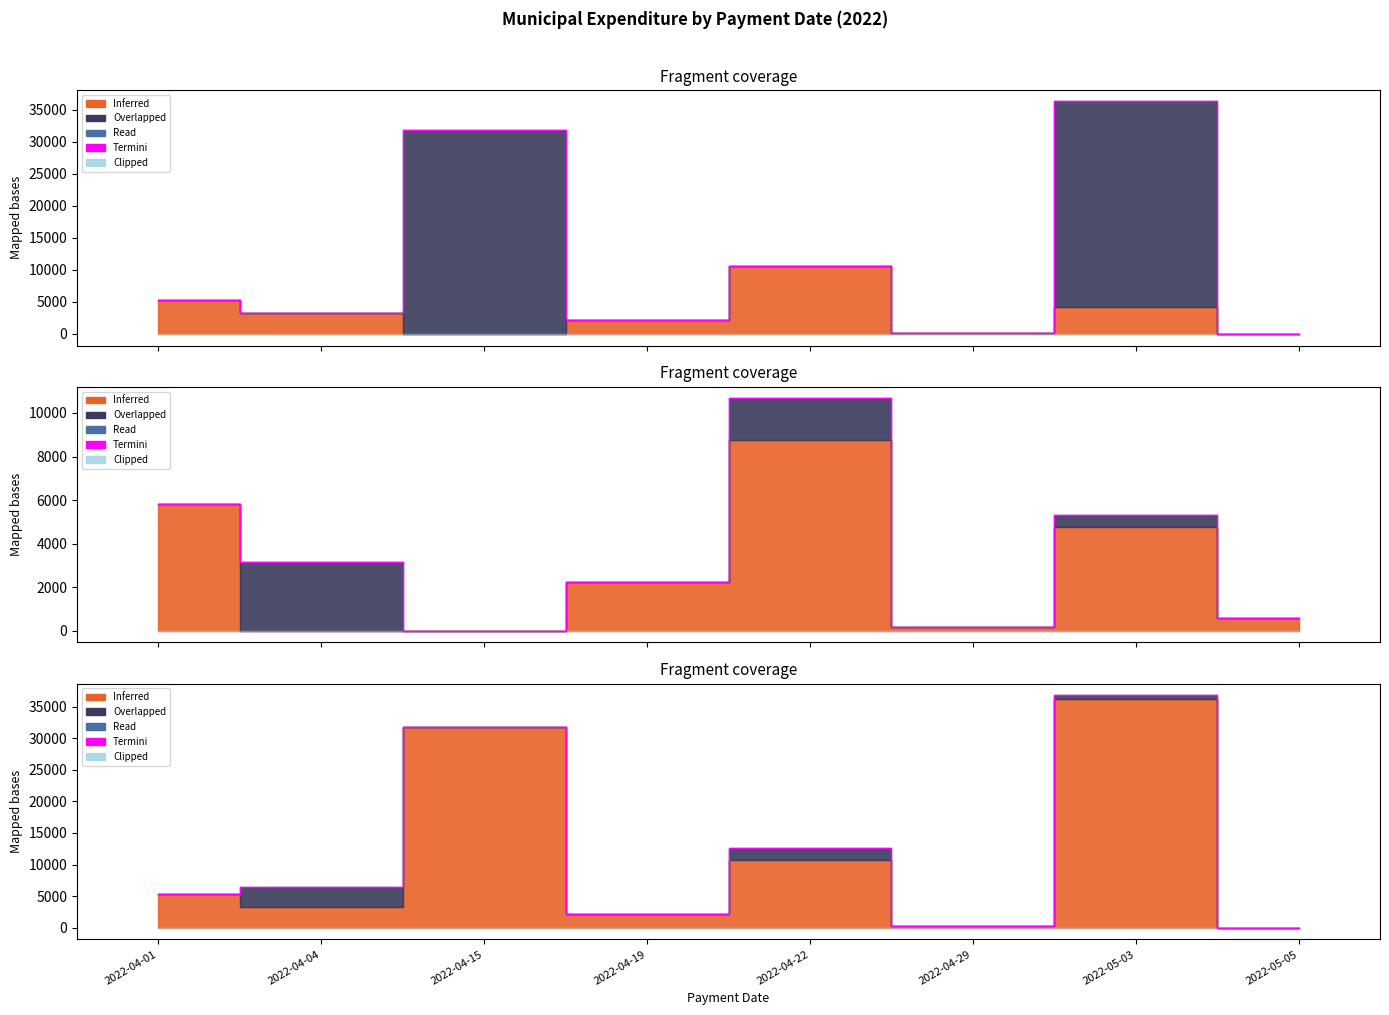

What is the value of the 3rd point from the left?

31757.0